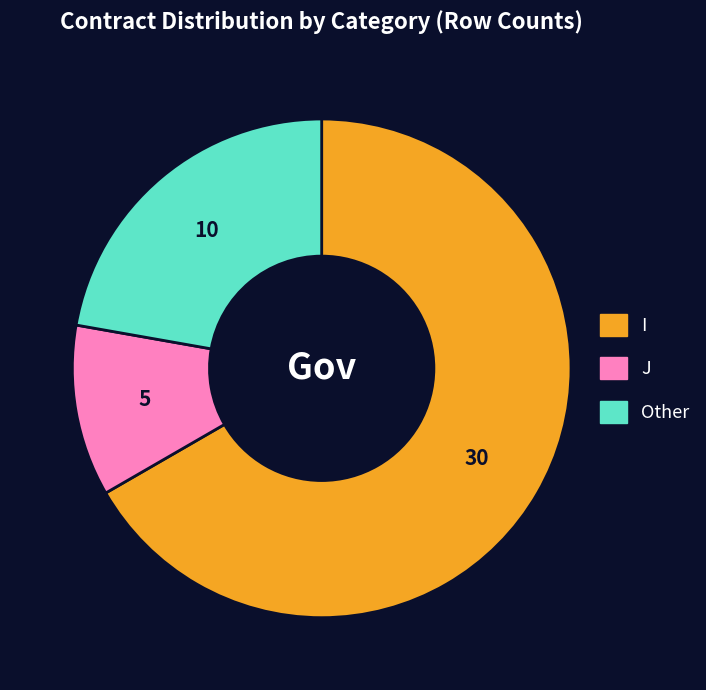

Is Other the majority of the pie?

No